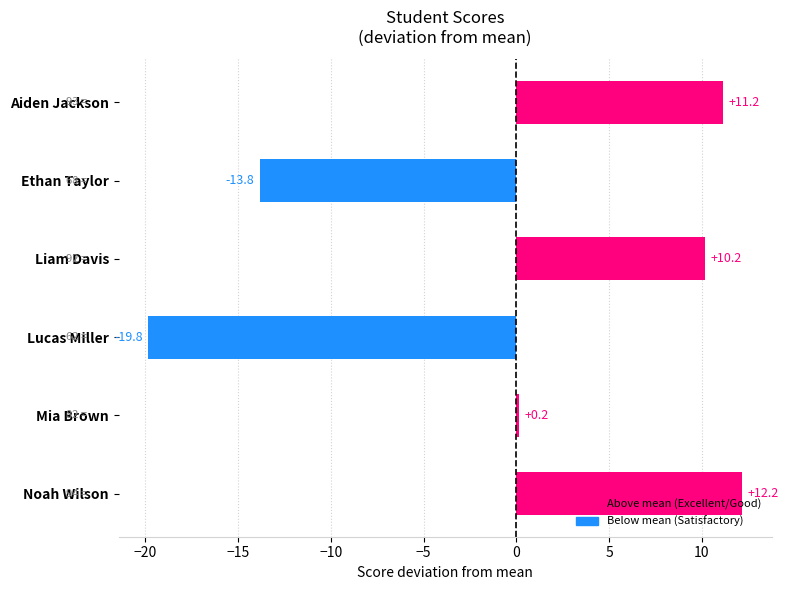

Count the number of values greater than 10.

3